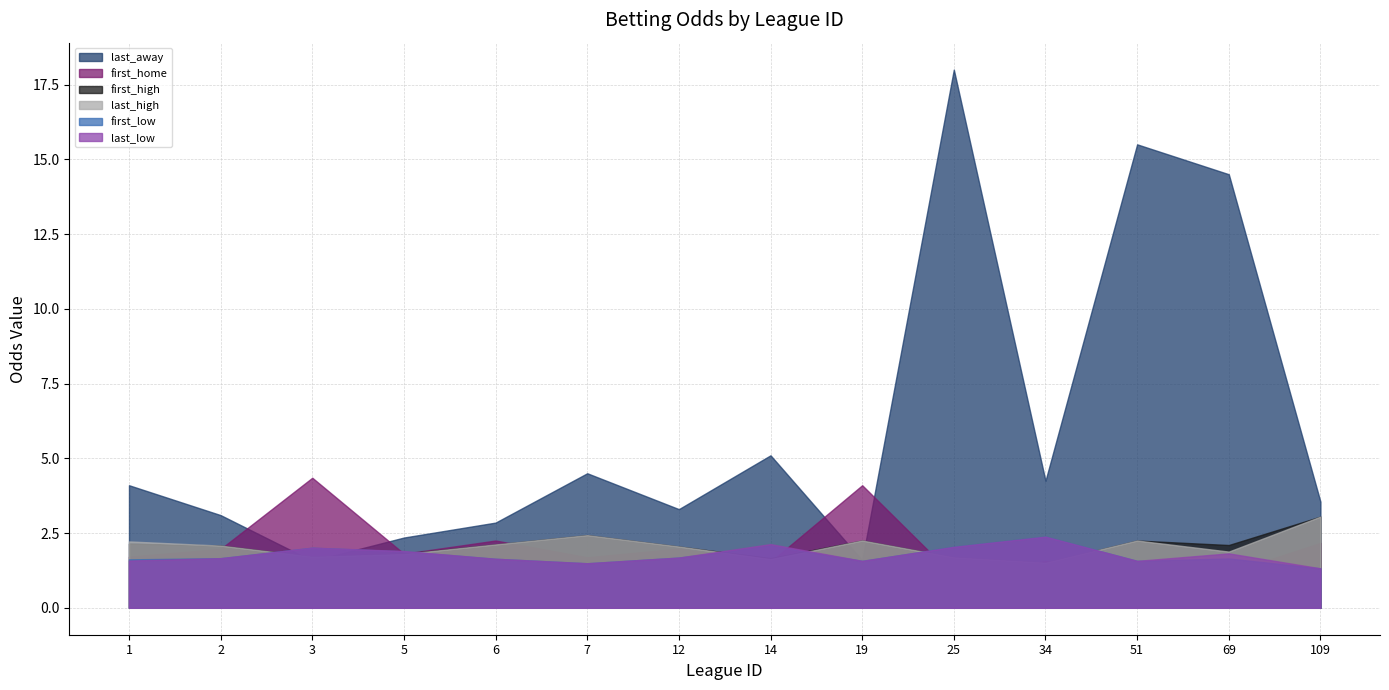

Where is last_away nearest to the value 9?

14